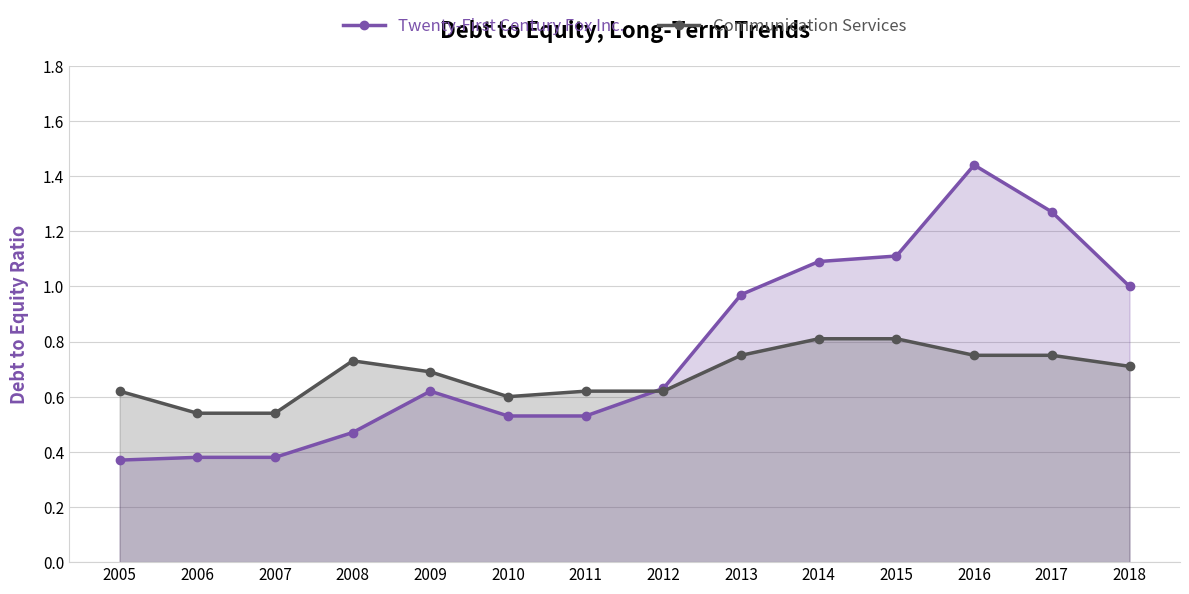

What is the minimum value for Twenty-First Century Fox Inc.?

0.4